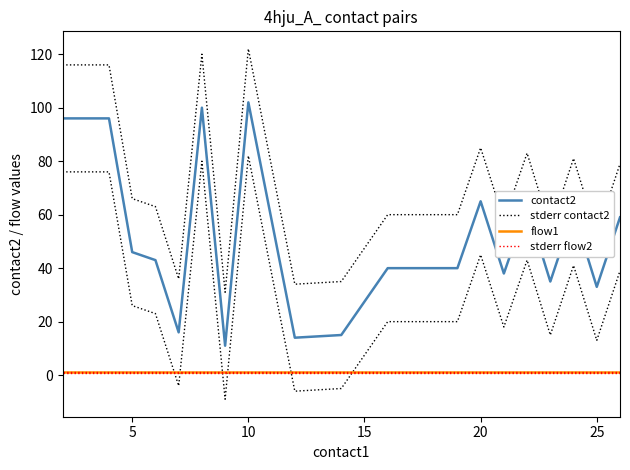

What are all the series names shown in the legend?

contact2, stderr contact2, flow1, stderr flow2